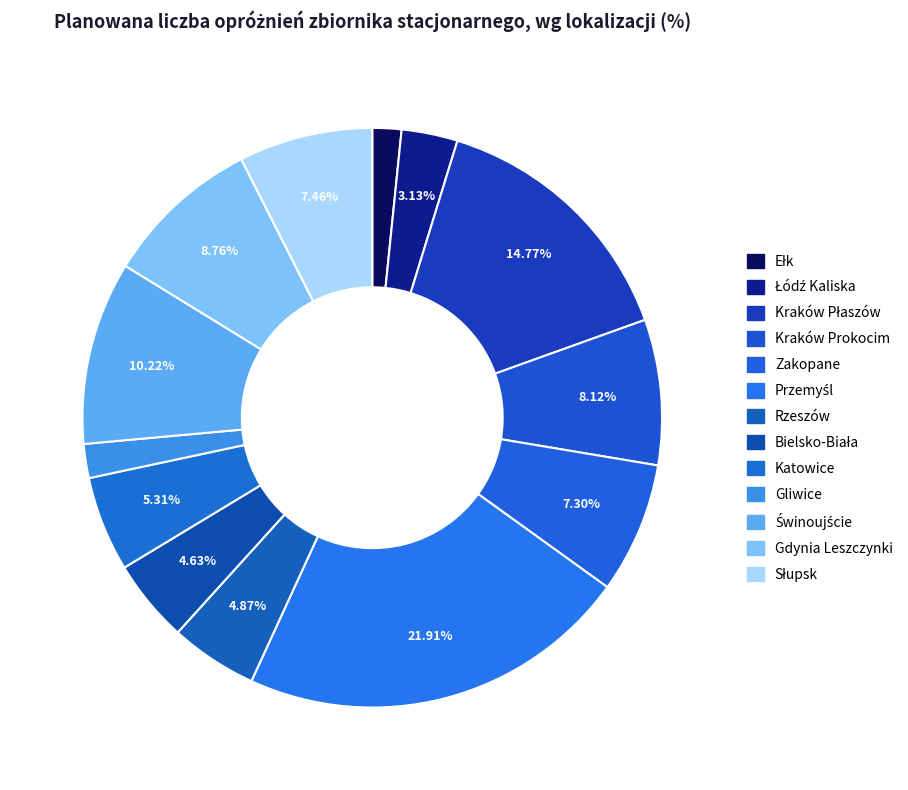

Does any single category account for the majority?

No